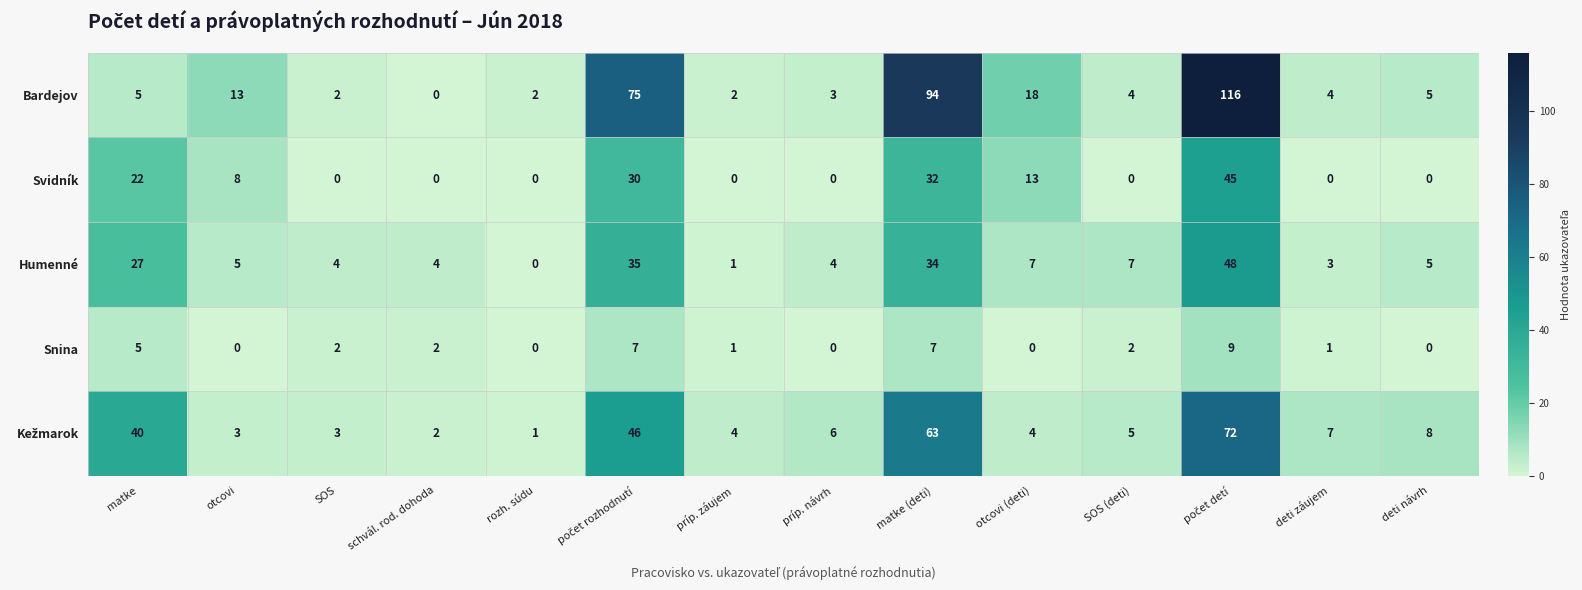

What is the maximum value shown in the chart?

116